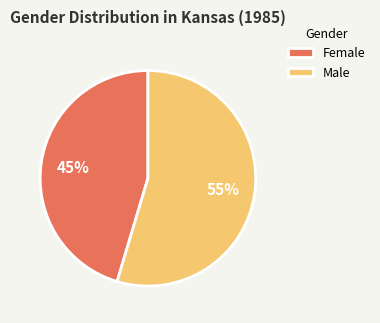

Is there any slice that represents more than half of the pie?

Yes